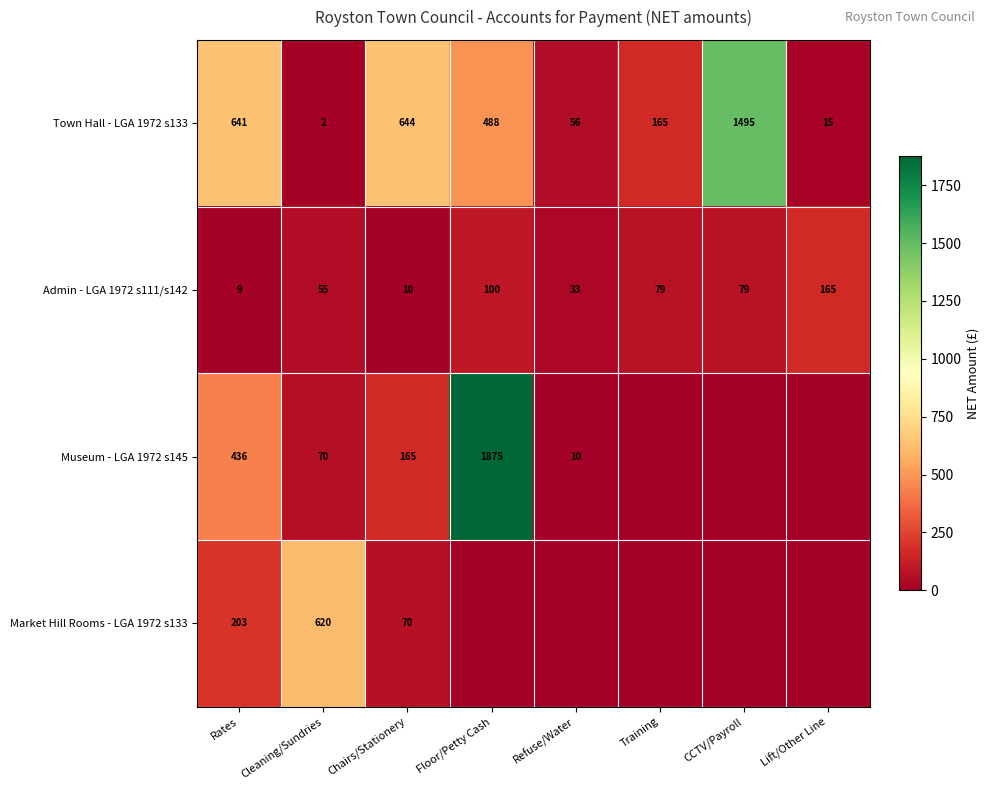

What is the difference between the Admin - LGA 1972 s111/s142 values at Floor/Petty Cash and Cleaning/Sundries?

45